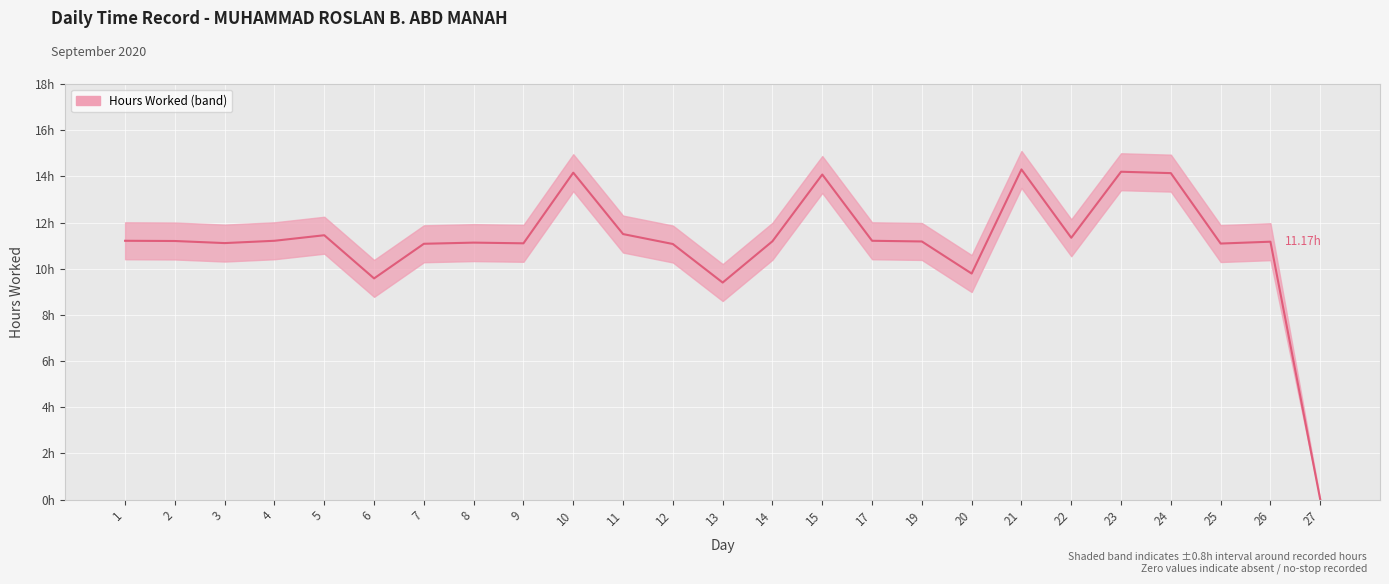

List the labels in order of value, largest first.

21, 23, 10, 24, 15, 11, 5, 22, 1, 4, 17, 2, 14, 19, 26, 8, 3, 9, 25, 7, 12, 20, 6, 13, 27